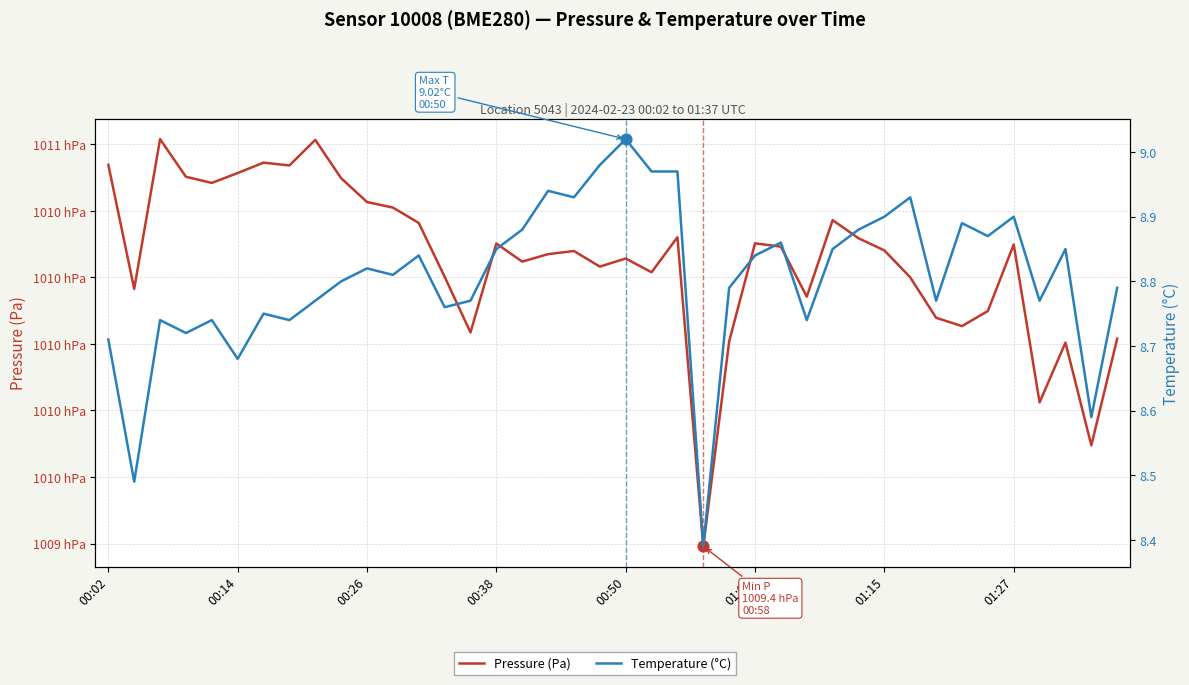

Which series has the largest total across all categories?

Pressure (Pa)